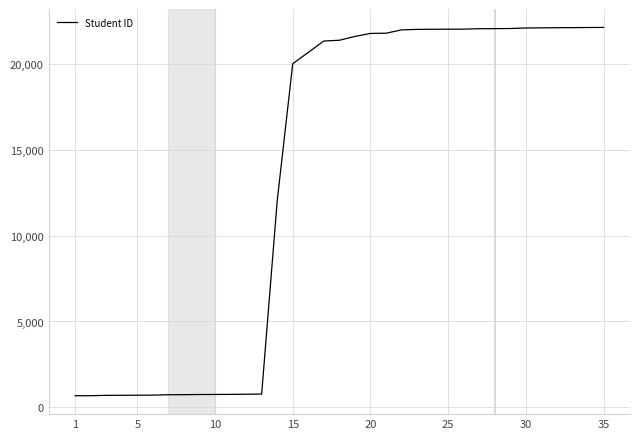

What is the sum of all values?

478795